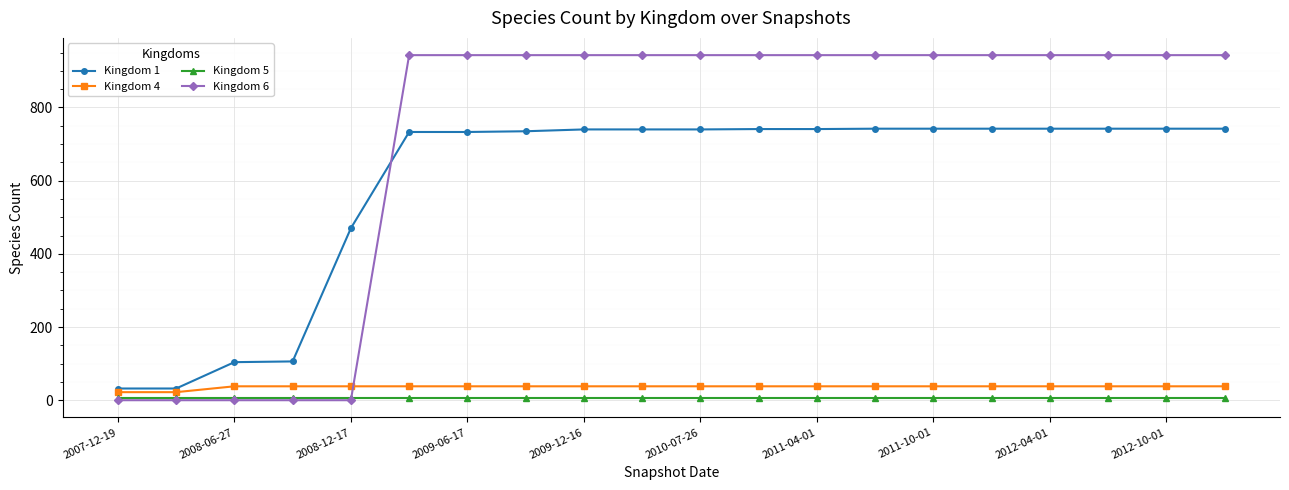

At how many categories does at least one series exceed 451?

16